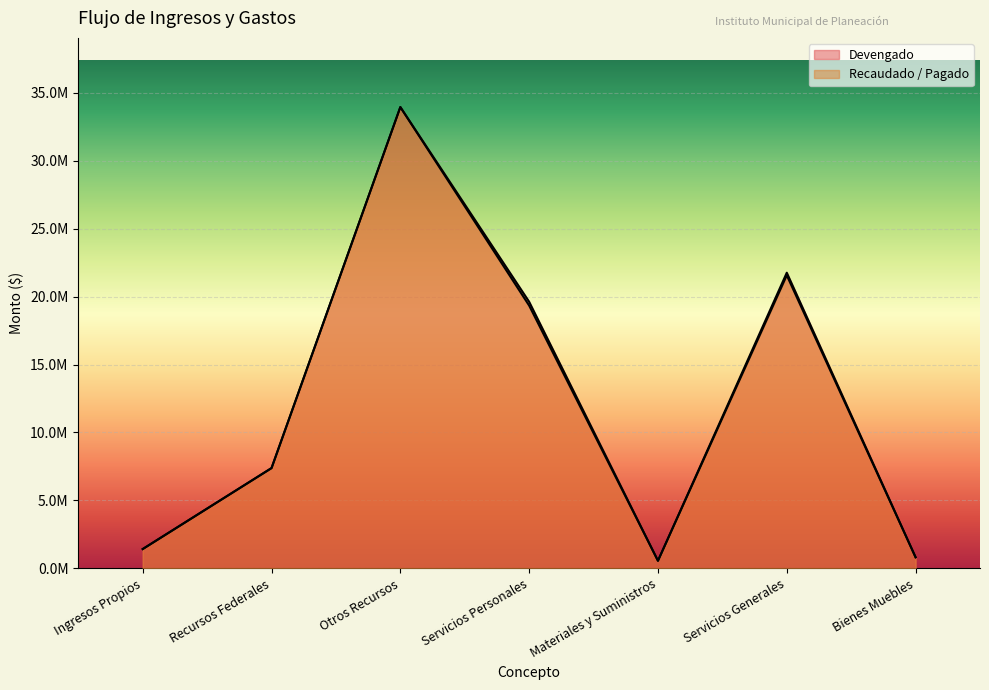

How many lines are shown in the chart?

2